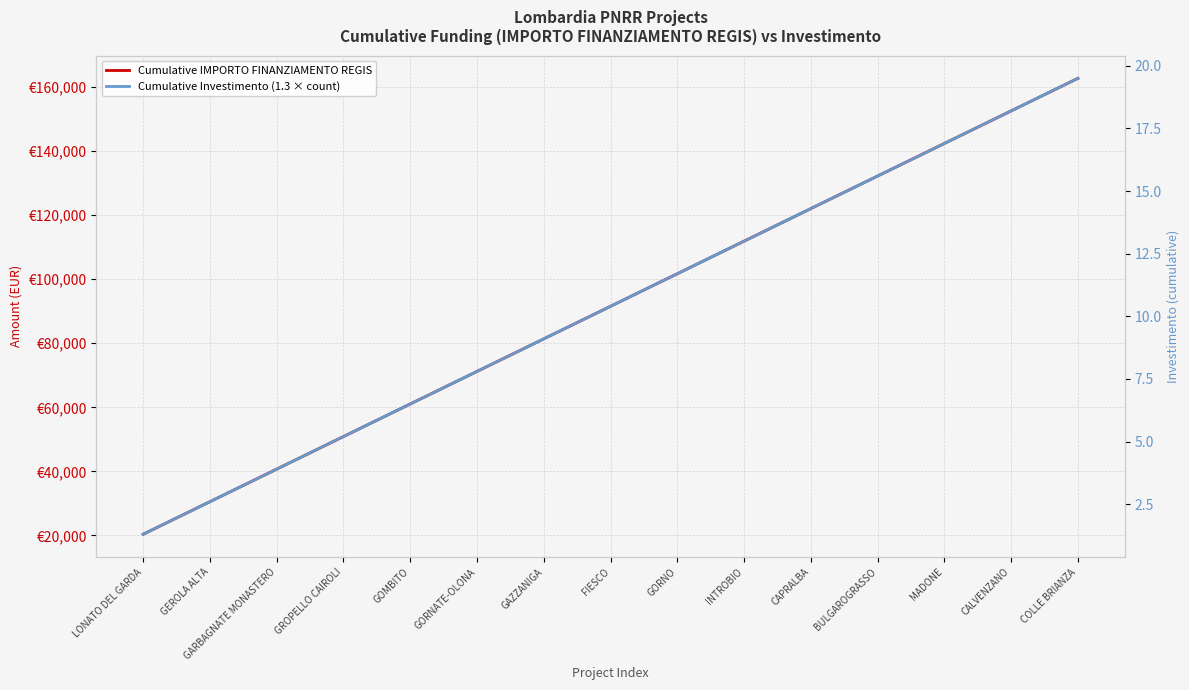

Which has a higher value, MADONE or LONATO DEL GARDA?

MADONE